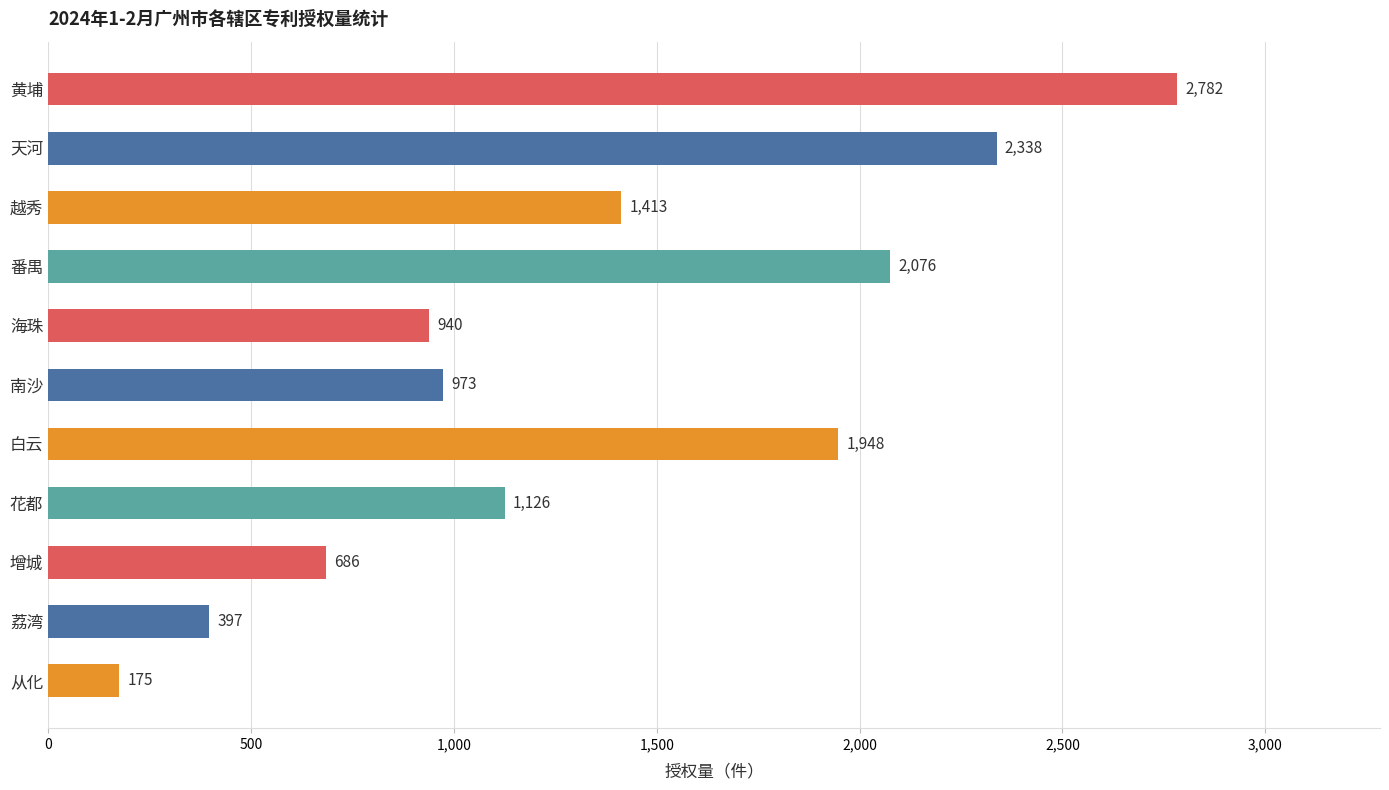

What position from the top is 从化?

11